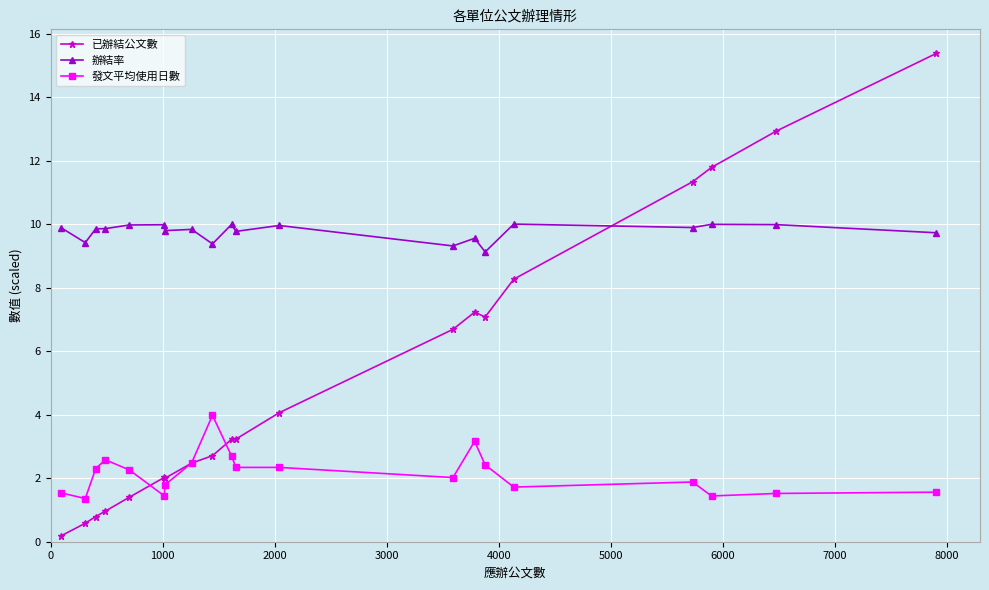

True or false: 辦結率 has more than 1 interior local peaks.

True